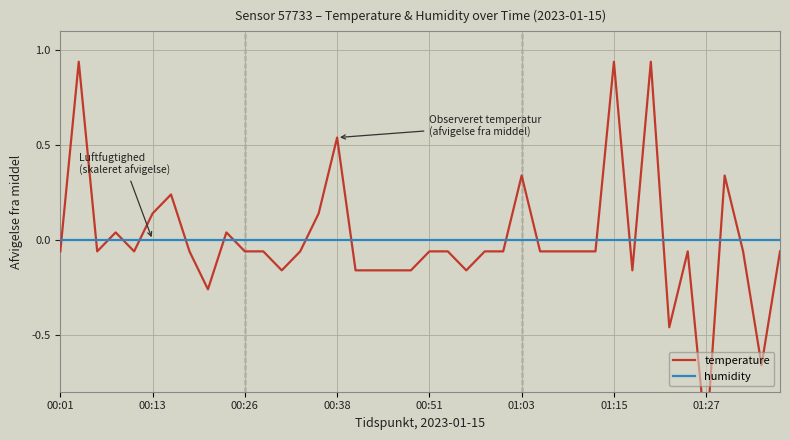

Is the value of humidity at 00:26 greater than the value of temperature at 34?

Yes